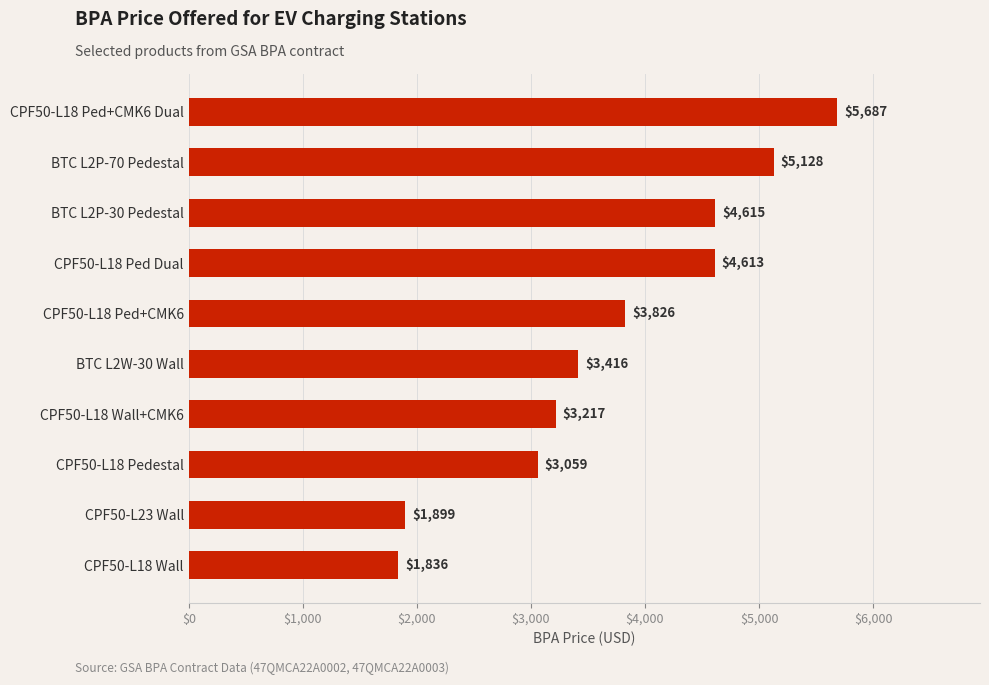

Where is the data nearest to the value 3761?

CPF50-L18 Ped+CMK6